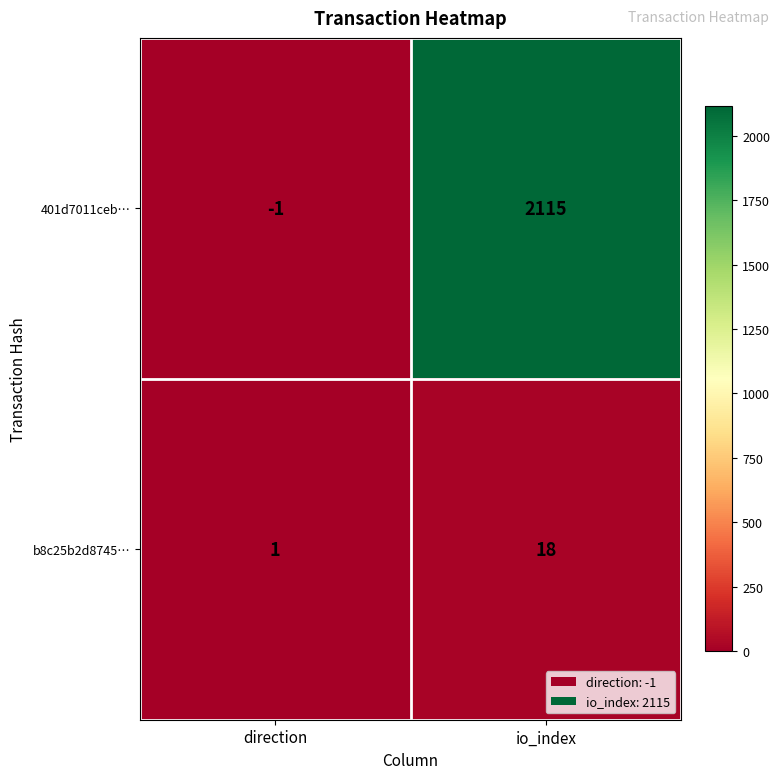

Read the 401d7011ceb… value at io_index.

2115